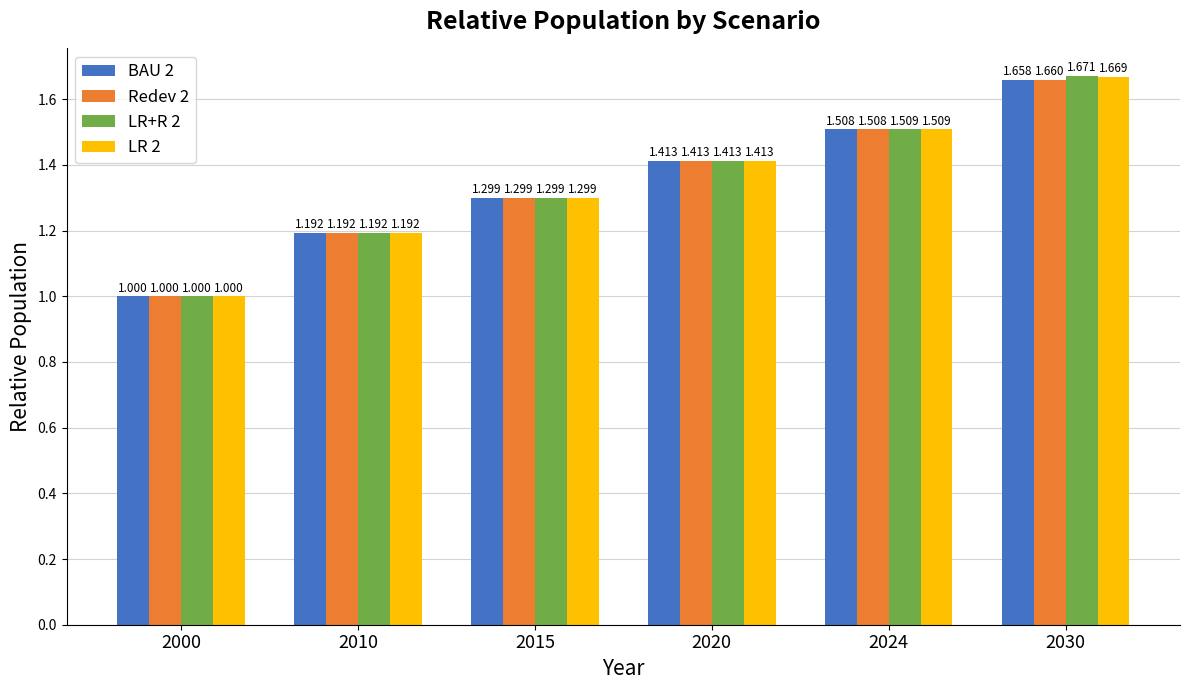

What is the value of the Redev 2 bar at the 1st from the left?

1.0